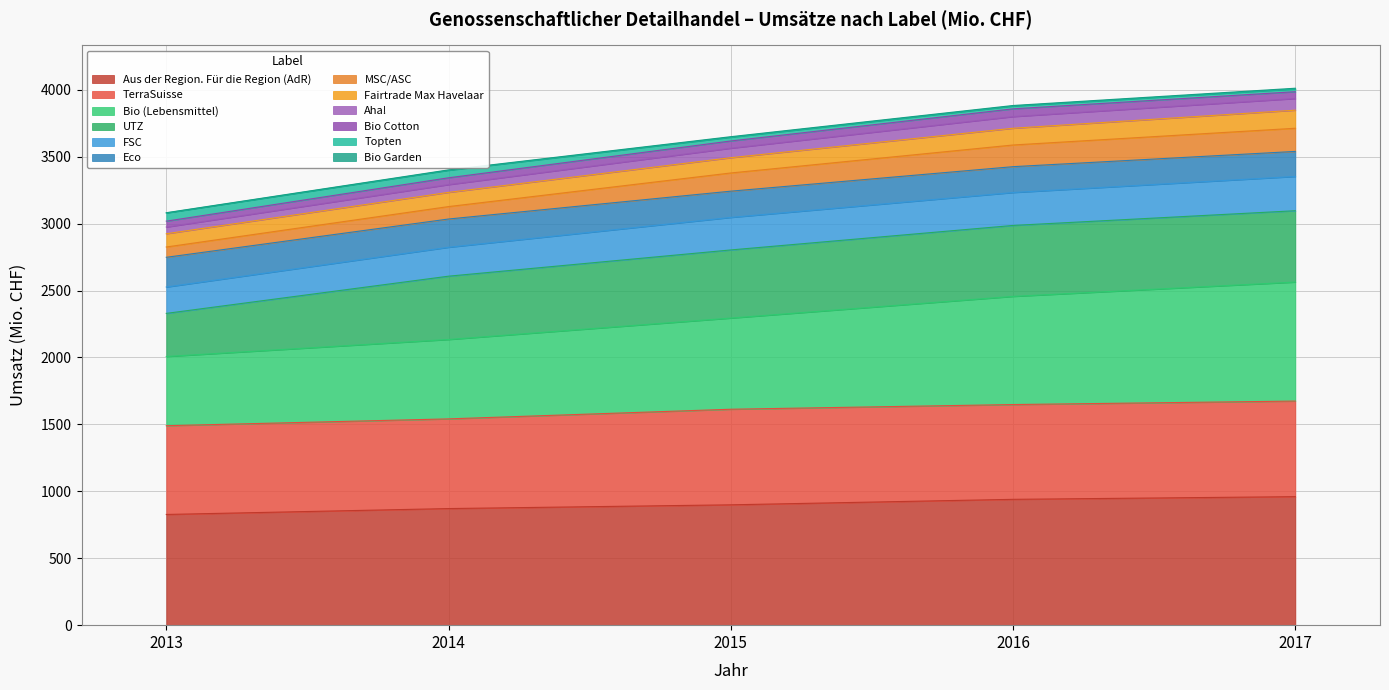

True or false: Aha! and FSC intersect in this chart.

False